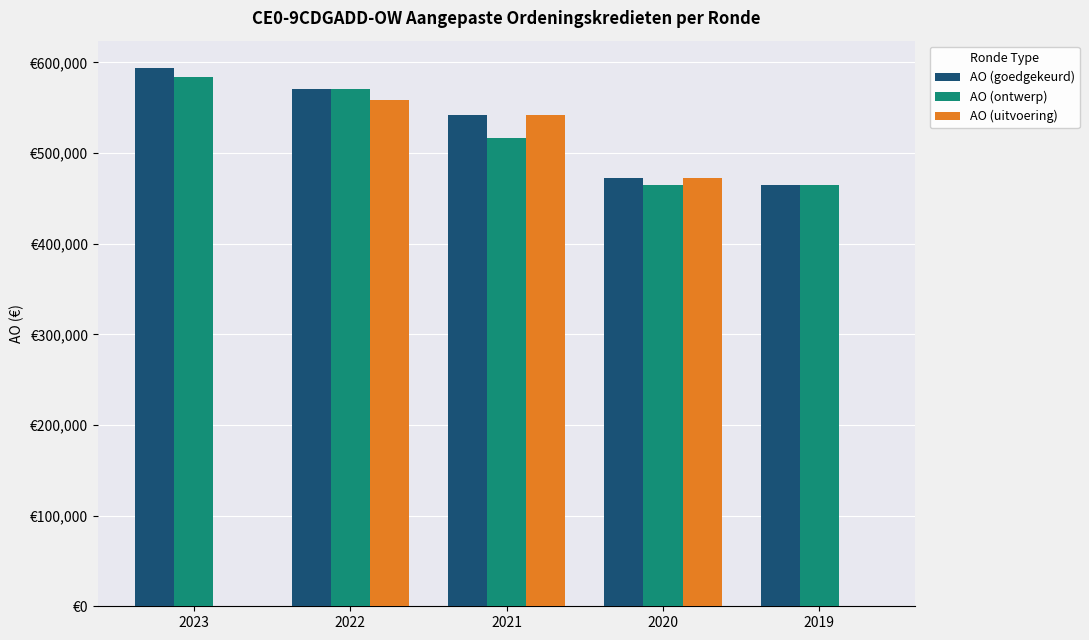

At which label is AO (uitvoering) closest to 279351?

2020